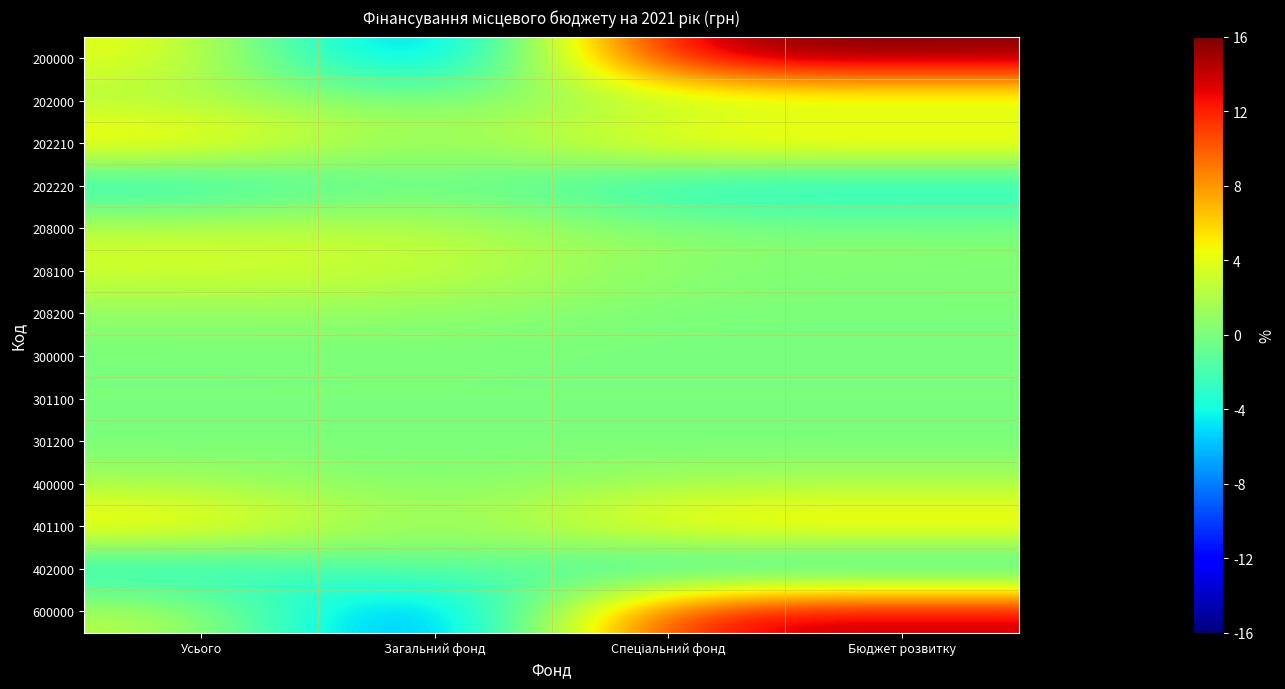

At which category does the chart reach its minimum across all series?

Загальний фонд